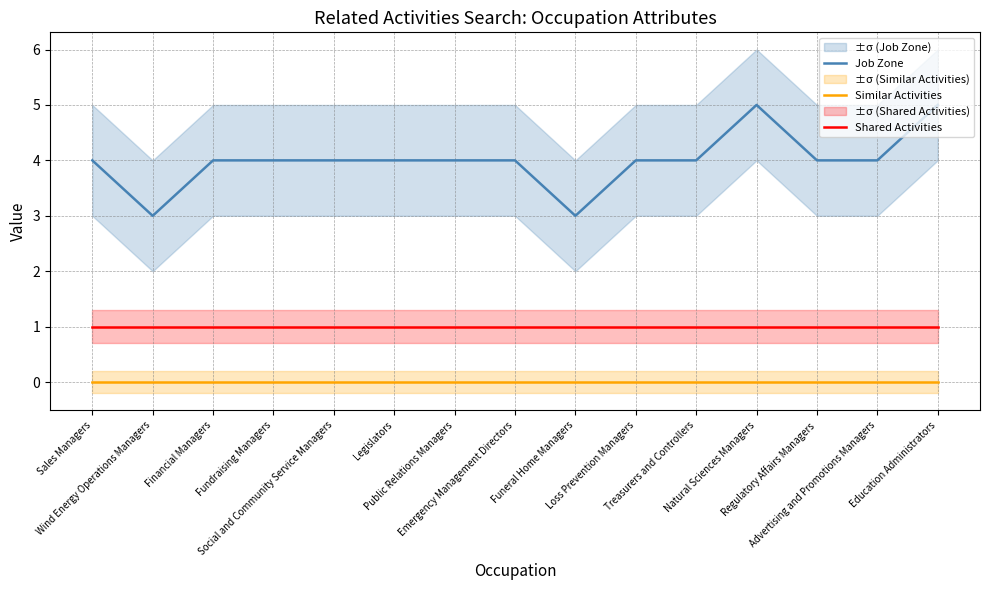

What is the label of the 10th point from the left?

Loss Prevention Managers